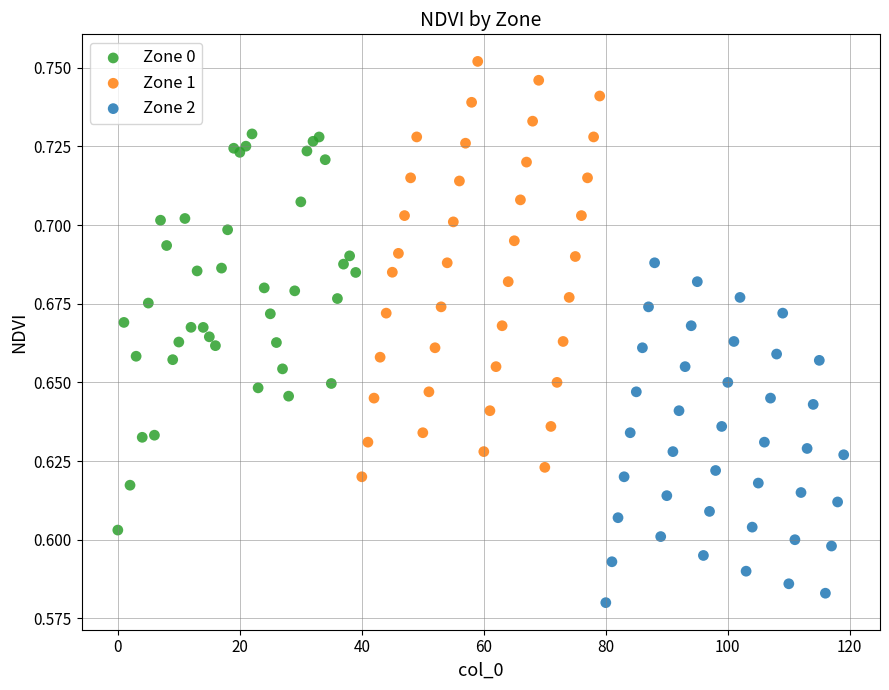

Which series reaches the maximum Y coordinate?

Zone 1